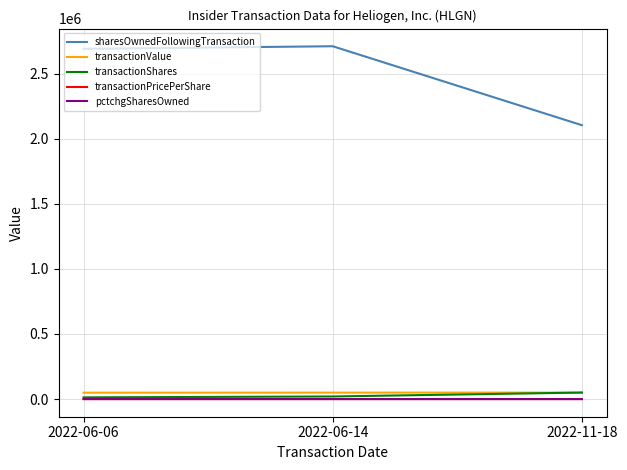

What is the greatest value displayed?

2709494.0